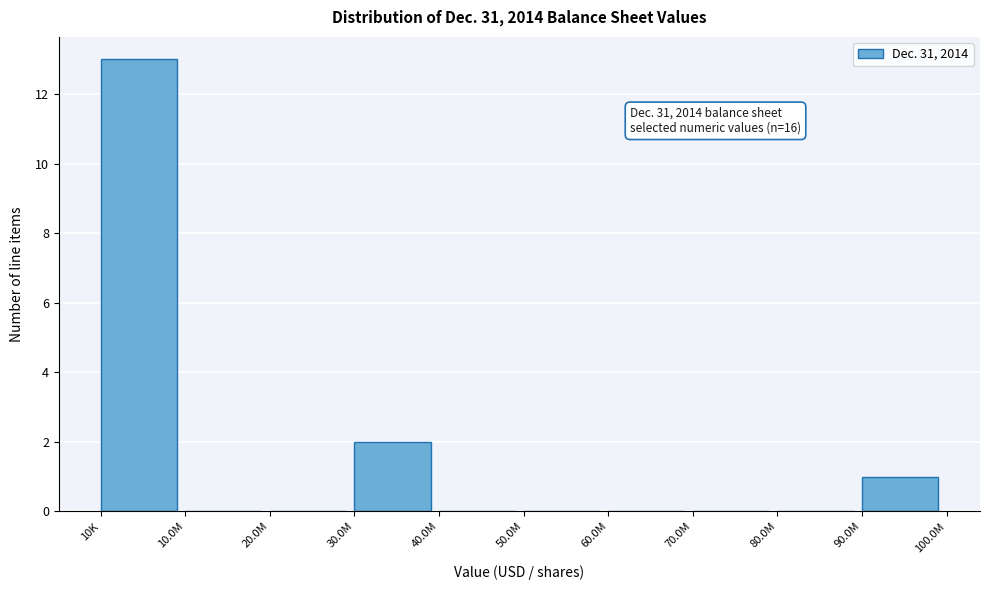

Reading left to right, what are all the values shown in this chart?

10K=13	10.0M=0	20.0M=0	30.0M=2	40.0M=0	50.0M=0	60.0M=0	70.0M=0	80.0M=0	90.0M=1